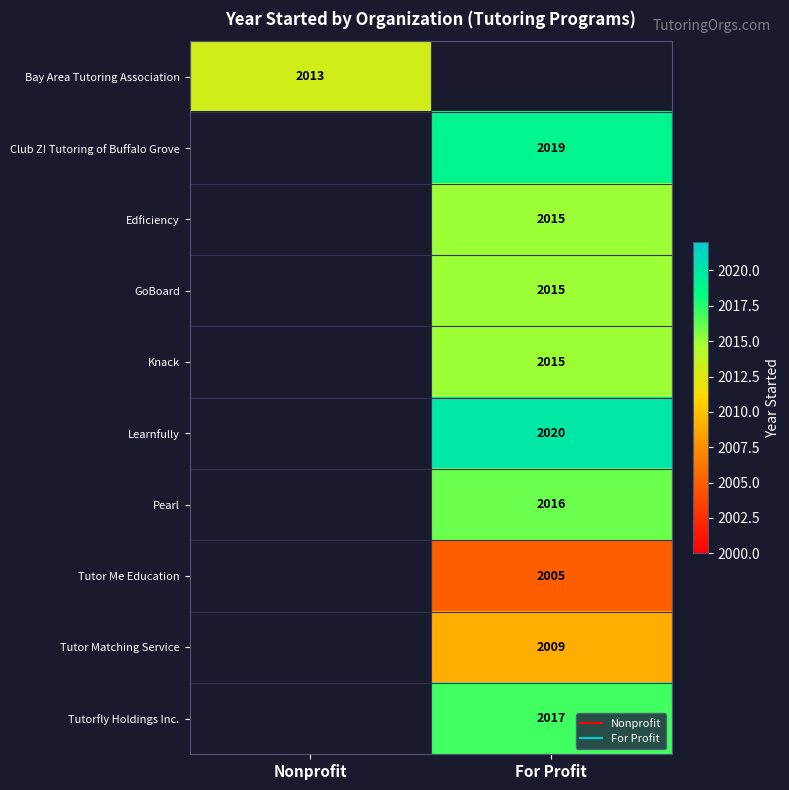

What is the maximum value shown in the chart?

2020.0